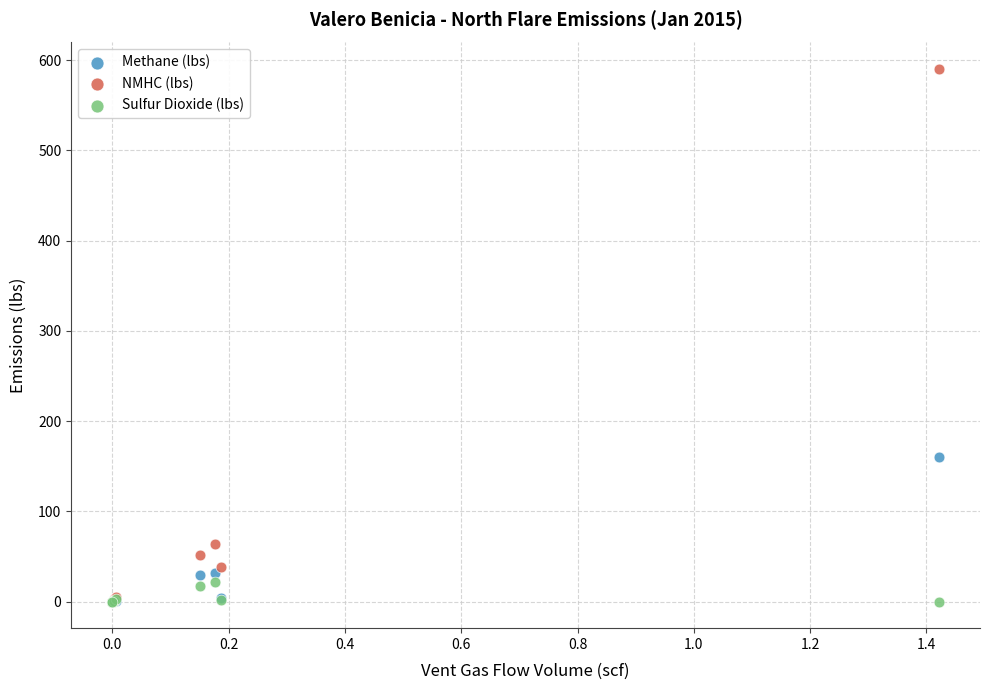

Across all series, what Y value is closest to 295?

160.7